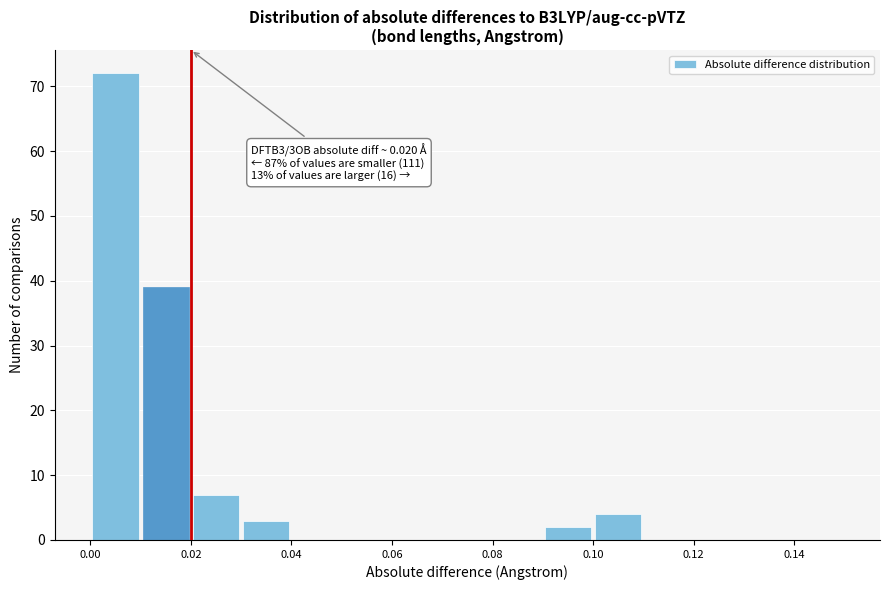

Over which range of the x-axis is the bar tallest?

0.00 to 0.01